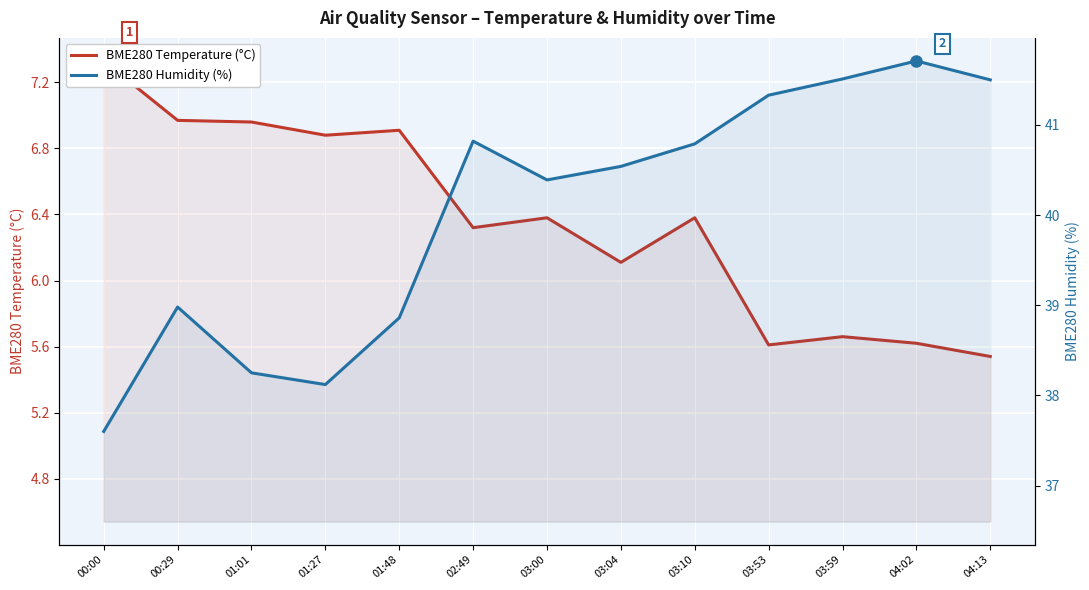

What is the sum of all BME280 Humidity (%) values?

520.4